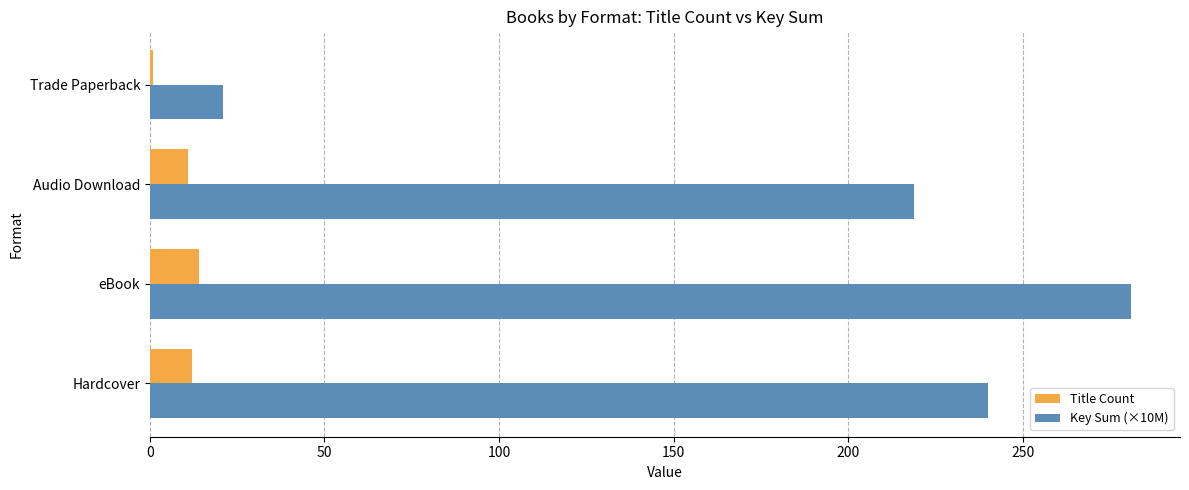

What is the maximum value shown in the chart?

281